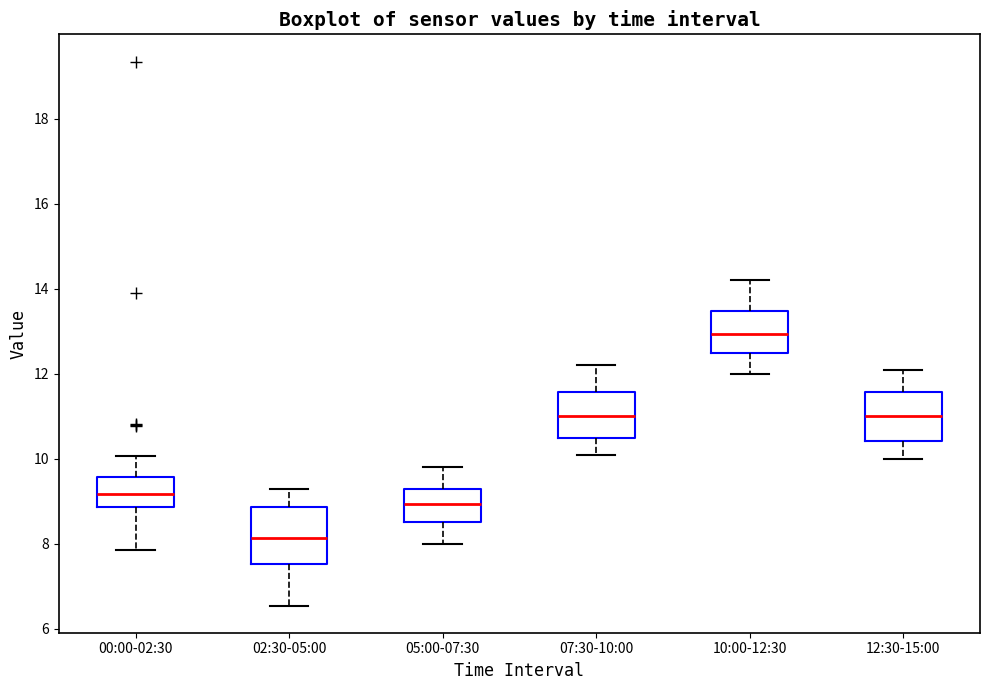

Which box has the highest median line?

10:00-12:30